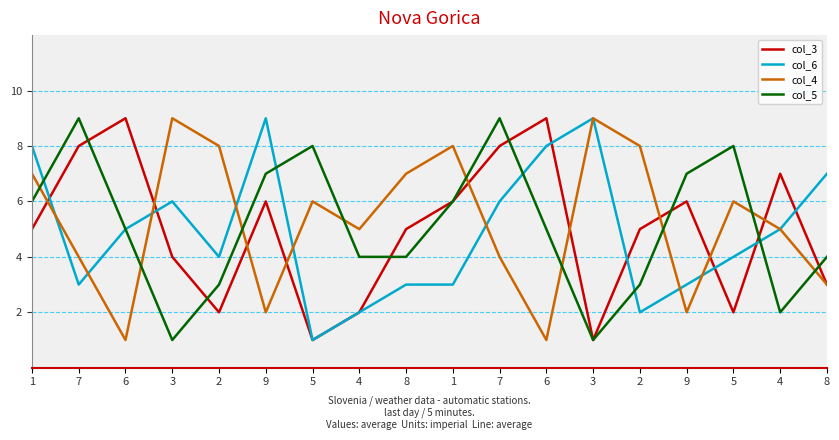

Which category has the lowest value in the col_4 series?

6